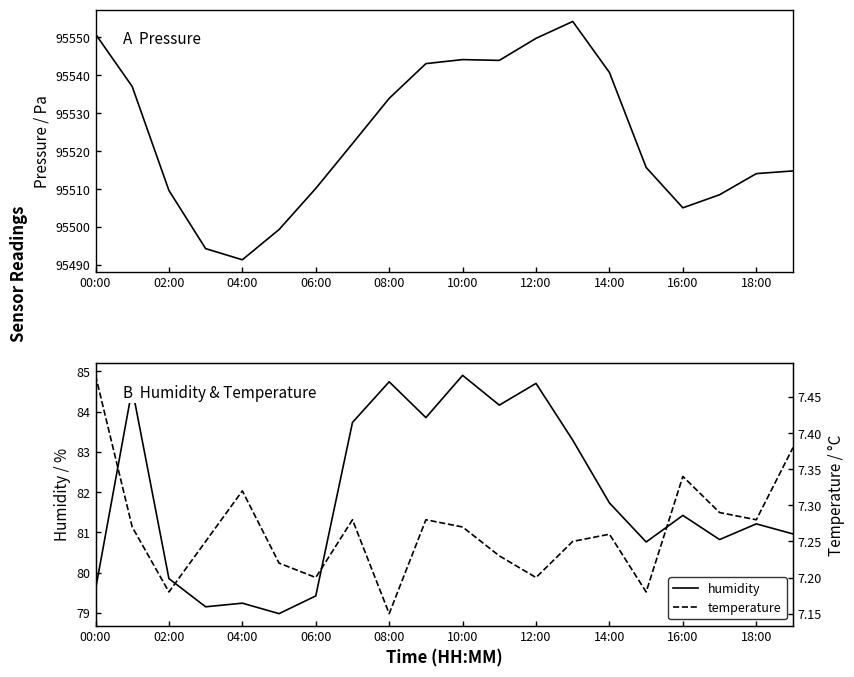

True or false: humidity has a value of 79.8 at 02:00.

True